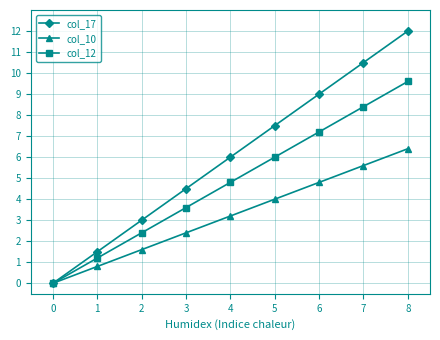

What is the value of the col_12 point at the 3rd from the left?

2.4